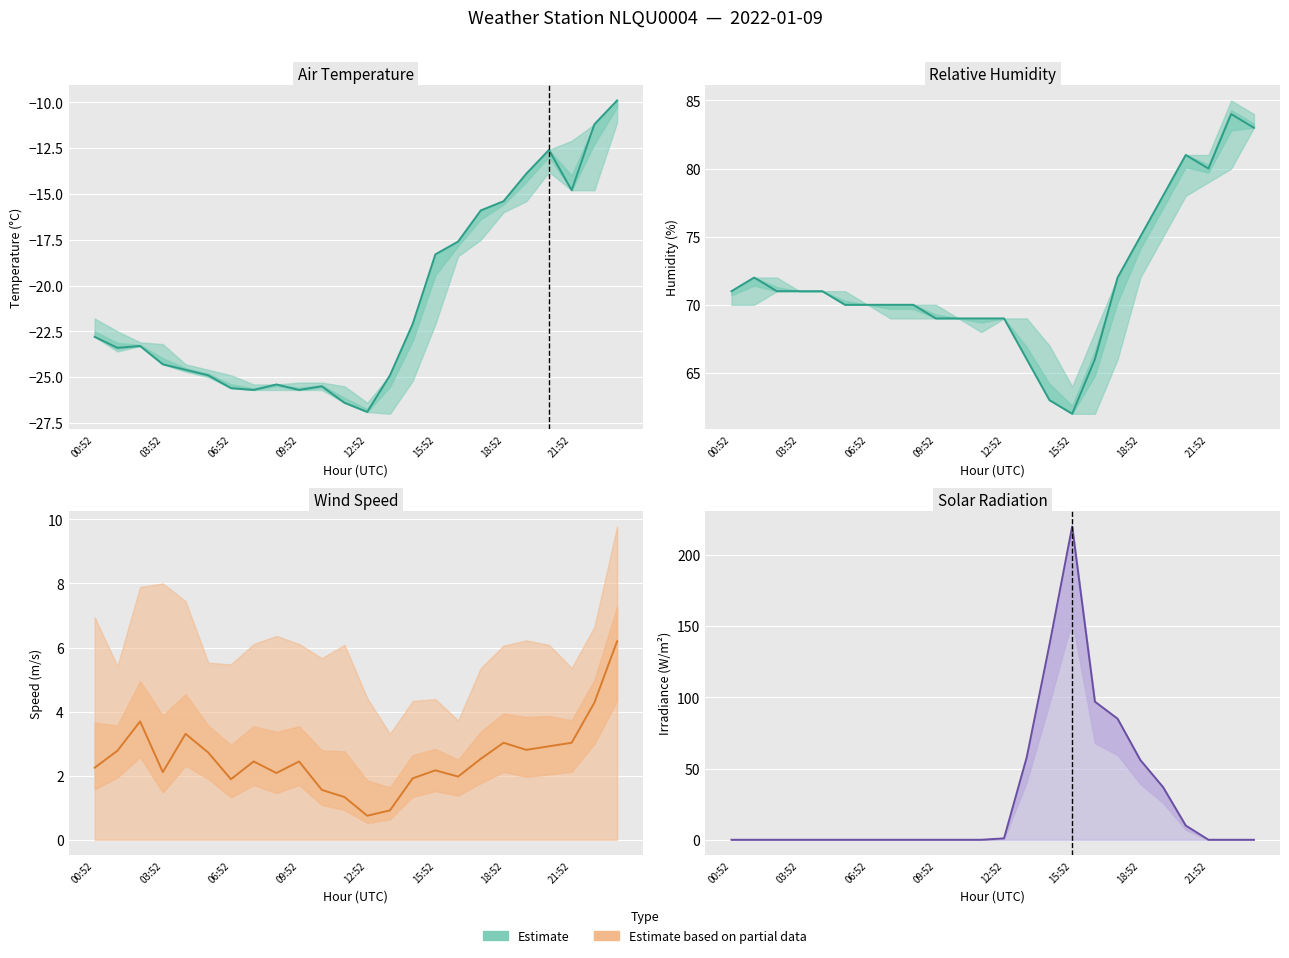

True or false: Rel Humidity (%) and Air Temp (°C) intersect in this chart.

False